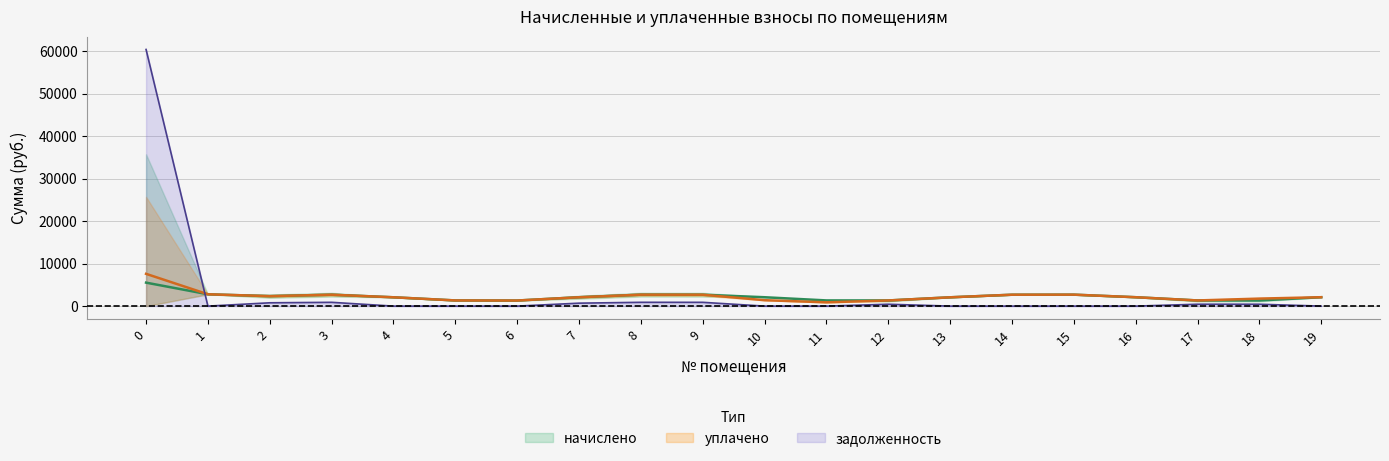

Reading left to right, list all the values displayed in this chart.

начислено: 5525.7	2787.1	2347.4	2686.4	2079.1	1337.6	1315.3	2090.3	2693.9	2682.7	2090.3	1341.4	1330.2	2075.4	2682.7	2697.6	2094.0	1333.9	1326.5	2097.8
задолженность: 60394.1	0.0	782.5	895.5	0.0	0.0	0.0	696.8	898.0	894.2	0.0	0.0	443.4	0.0	0.0	0.0	0.0	444.6	442.1	0.0
уплачено: 7597.3	2787.1	2347.4	2686.4	2079.1	1337.6	1315.3	2090.3	2693.9	2682.7	1393.5	894.2	1330.2	2075.4	2682.7	2697.6	2094.0	1333.9	1768.6	2097.8